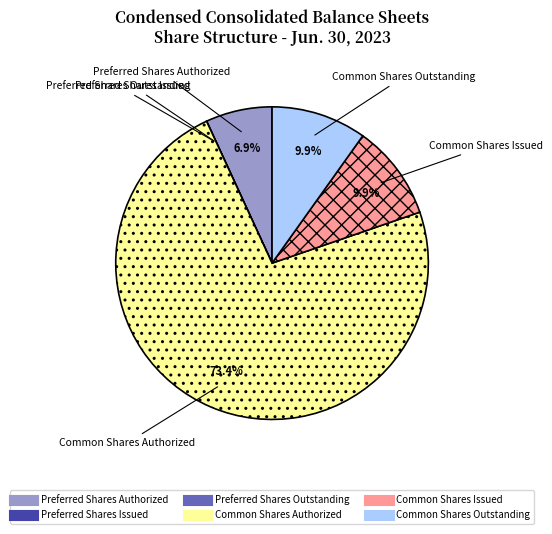

What is the largest slice in the pie chart?

Common Shares Authorized